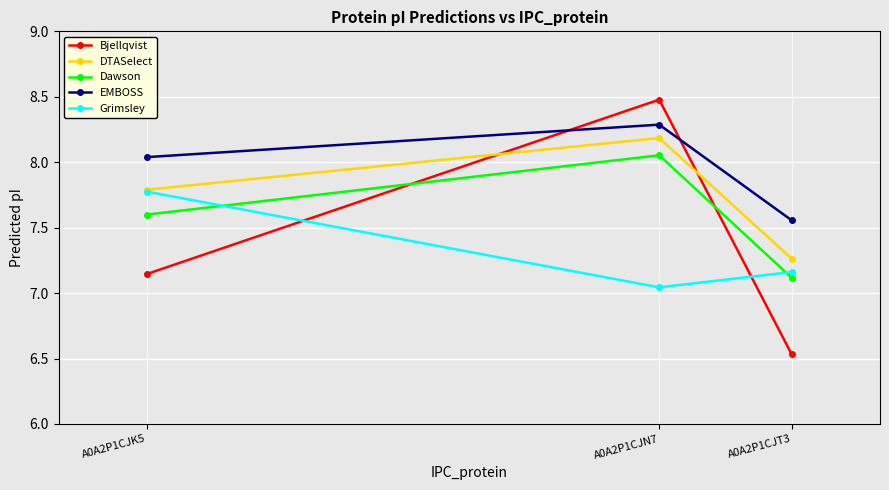

Does the chart display data point markers on the line(s)?

Yes